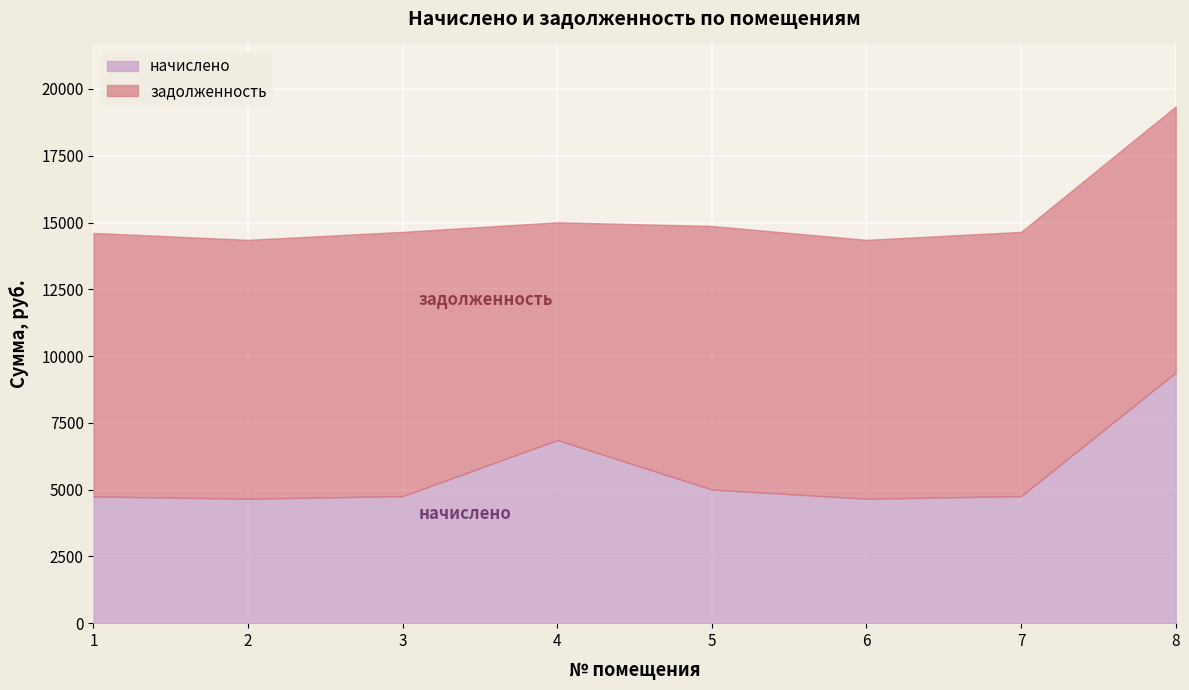

Which label corresponds to the smallest value in the chart?

2